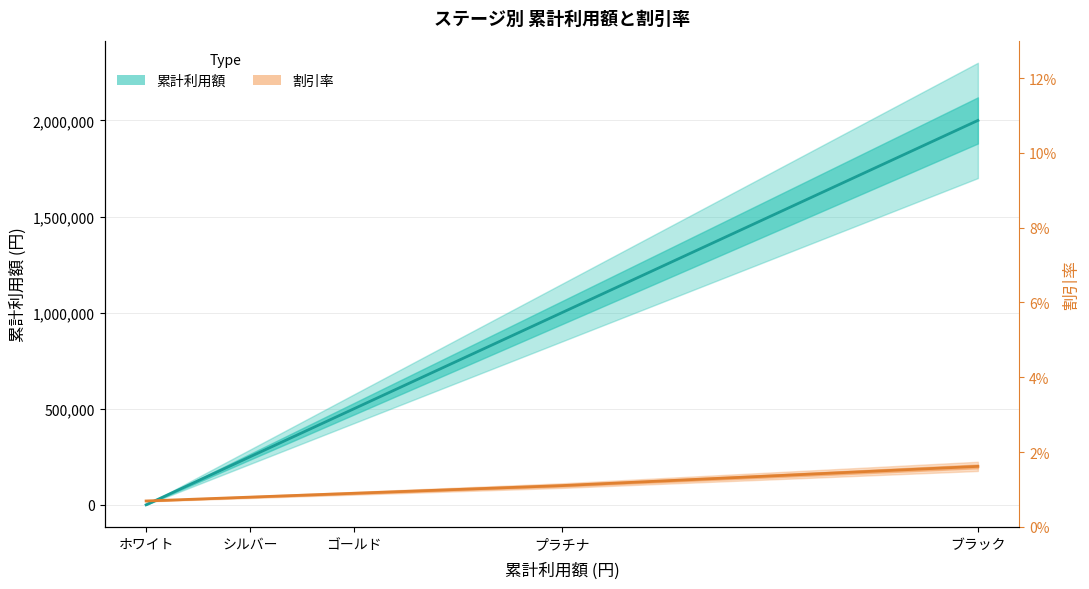

True or false: 割引率 has a value of 20000 at ホワイト.

True